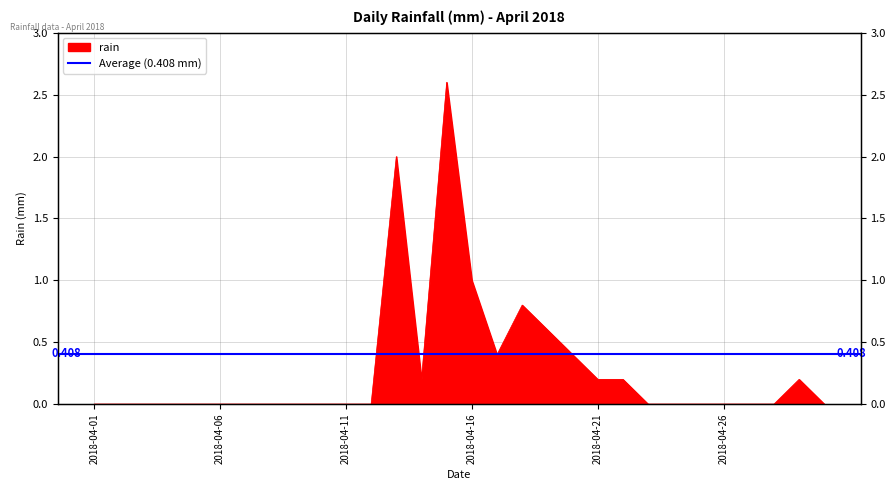

What is the difference between the second highest and second lowest values?

2.0